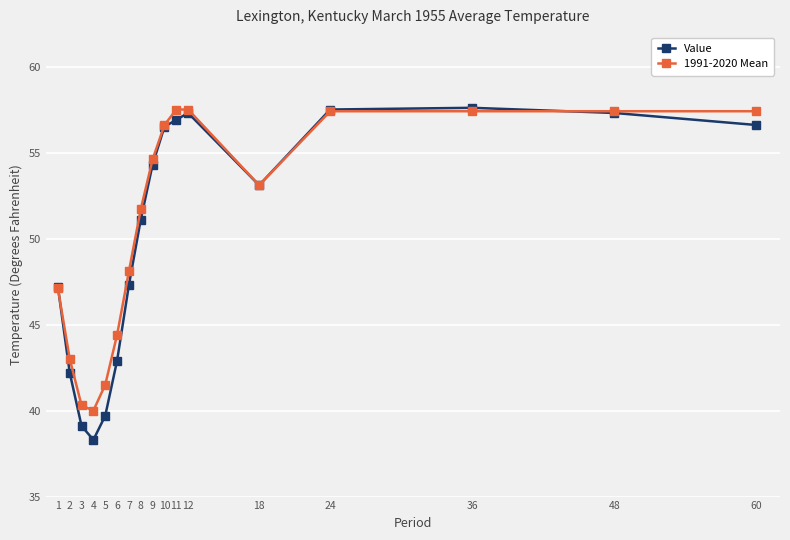

True or false: Value has more than 1 interior local peaks.

True